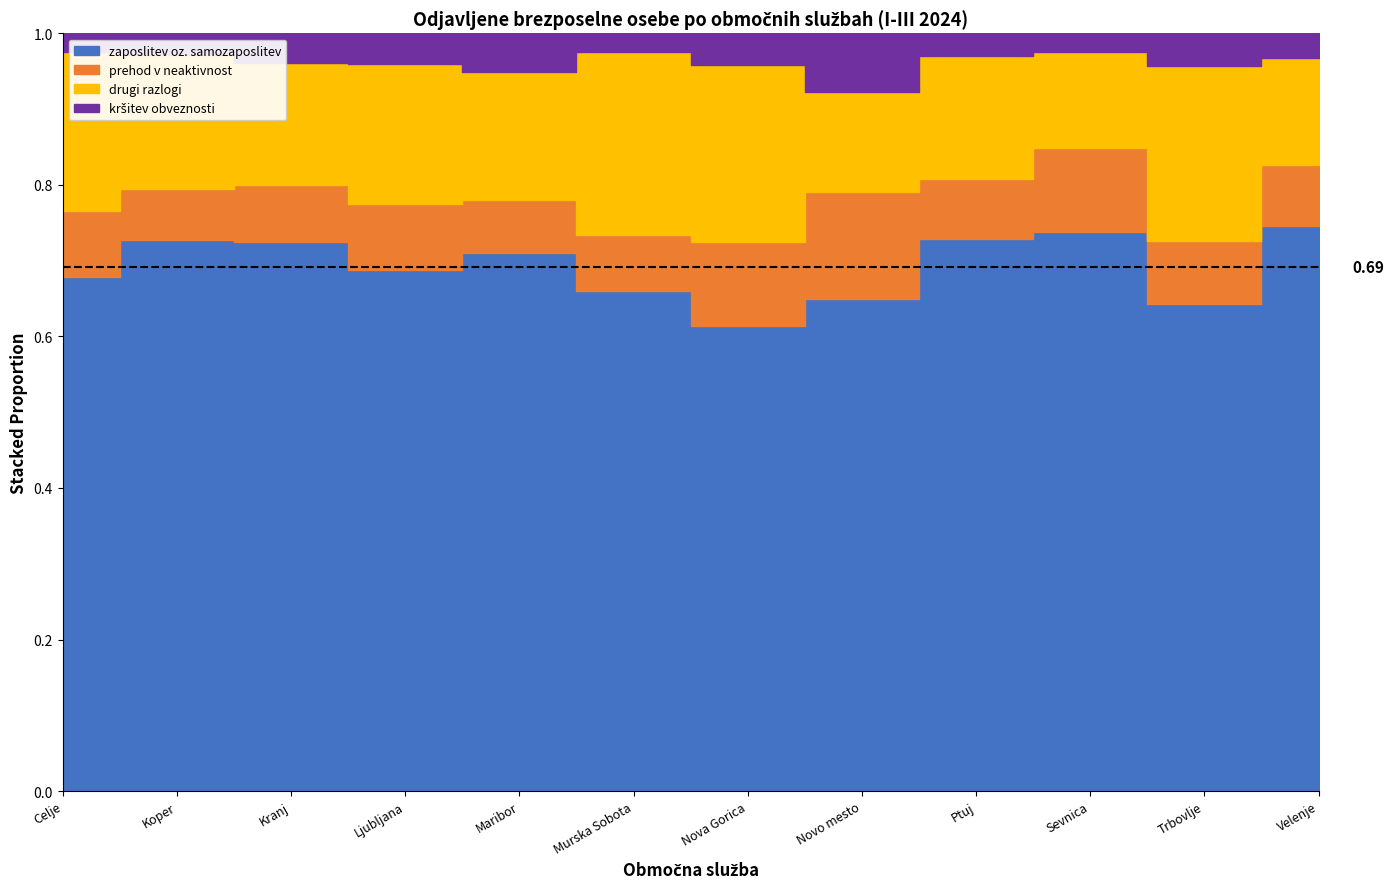

How many values in the zaposlitev oz. samozaposlitev series exceed 1103?

5